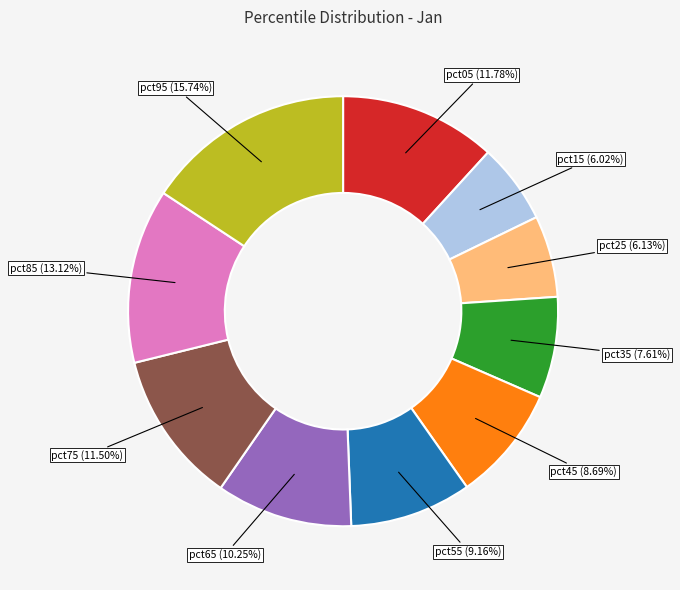

To the nearest percent, what is the difference between the largest and smallest slice percentages?

10%